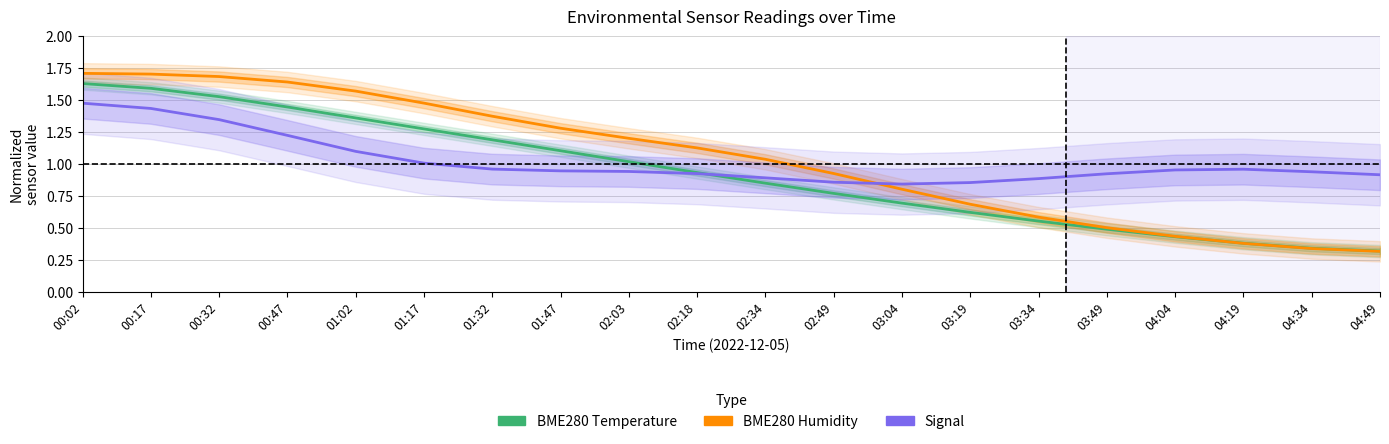

Where does the BME280_humidity series first go above 1?

00:02